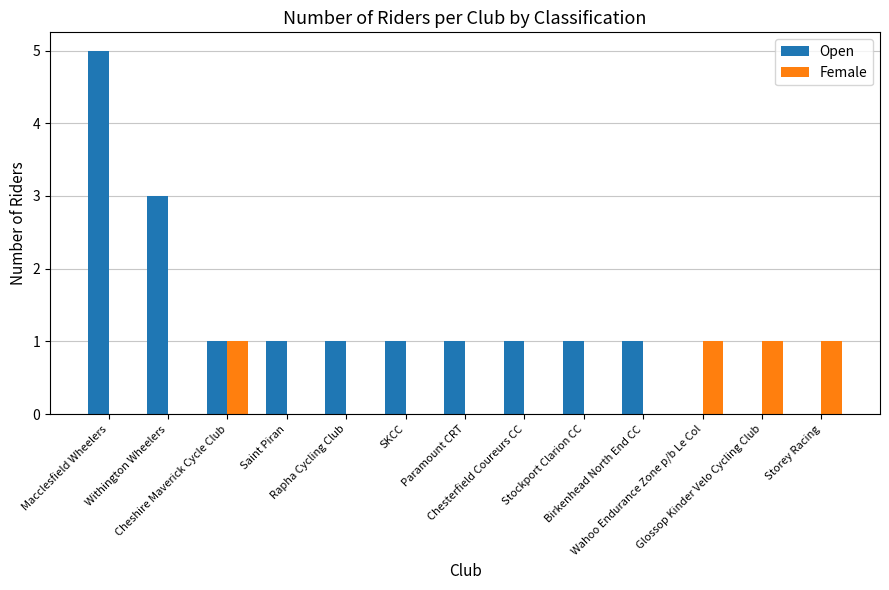

Reading right to left, what are all the values shown in this chart?

Open: Storey Racing=0	Glossop Kinder Velo Cycling Club=0	Wahoo Endurance Zone p/b Le Col=0	Birkenhead North End CC=1	Stockport Clarion CC=1	Chesterfield Coureurs CC=1	Paramount CRT=1	SKCC=1	Rapha Cycling Club=1	Saint Piran=1	Cheshire Maverick Cycle Club=1	Withington Wheelers=3	Macclesfield Wheelers=5
Female: Storey Racing=1	Glossop Kinder Velo Cycling Club=1	Wahoo Endurance Zone p/b Le Col=1	Birkenhead North End CC=0	Stockport Clarion CC=0	Chesterfield Coureurs CC=0	Paramount CRT=0	SKCC=0	Rapha Cycling Club=0	Saint Piran=0	Cheshire Maverick Cycle Club=1	Withington Wheelers=0	Macclesfield Wheelers=0